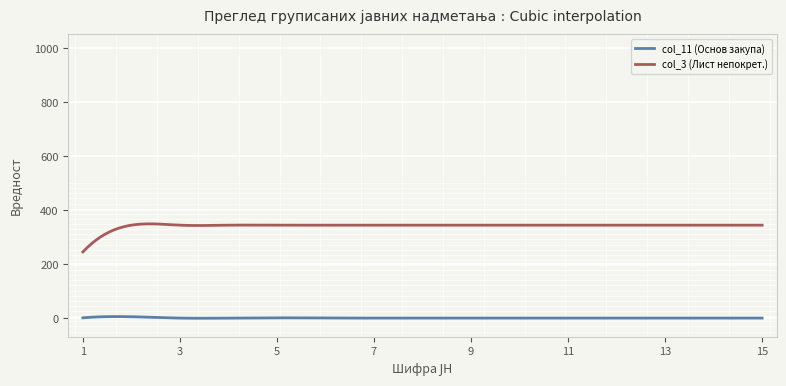

How many values in the col_3 (Лист непокрет.) series are below 344?

150